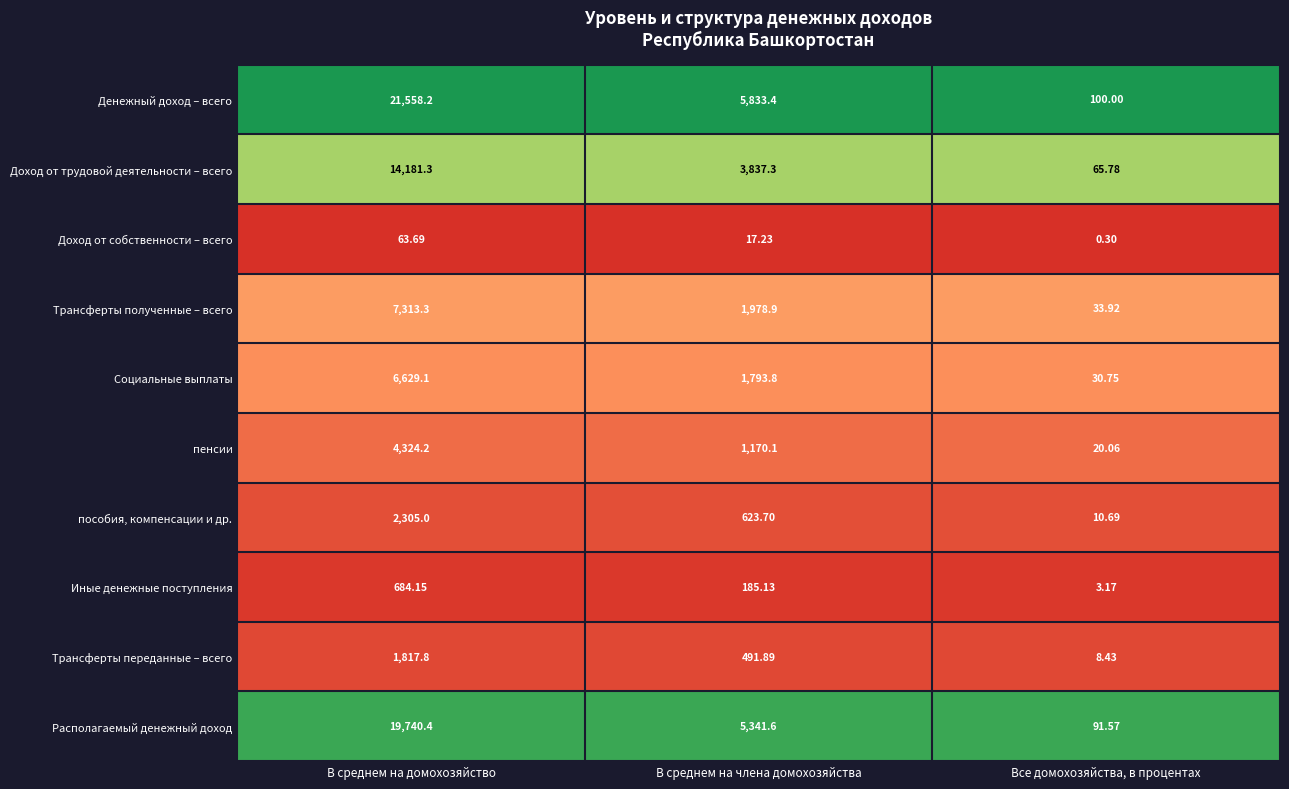

At which category does the chart reach its minimum across all series?

Все домохозяйства, в процентах